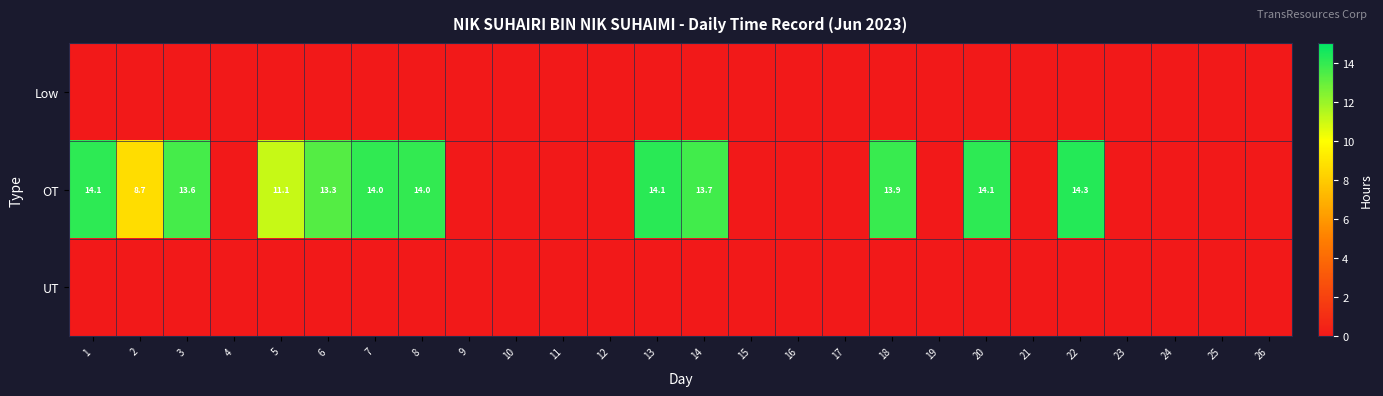

The value of OT at 1 is 20.9. True or false?

False